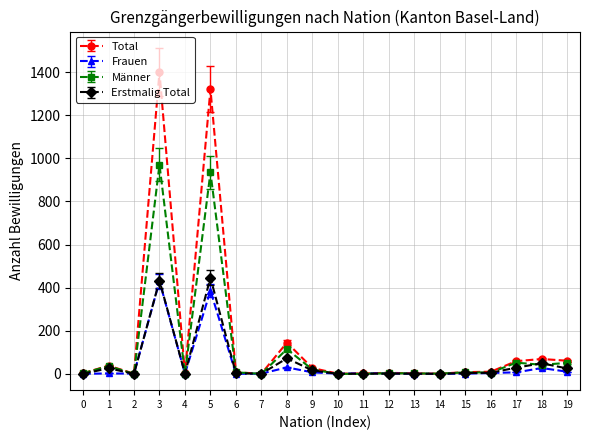

True or false: Erstmalig Total has more than 1 interior local peaks.

True